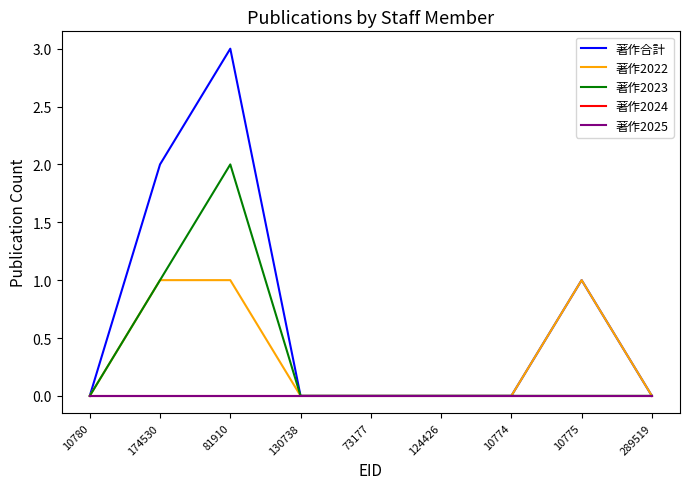

The value of 著作2023 at 10780 is -1. True or false?

False